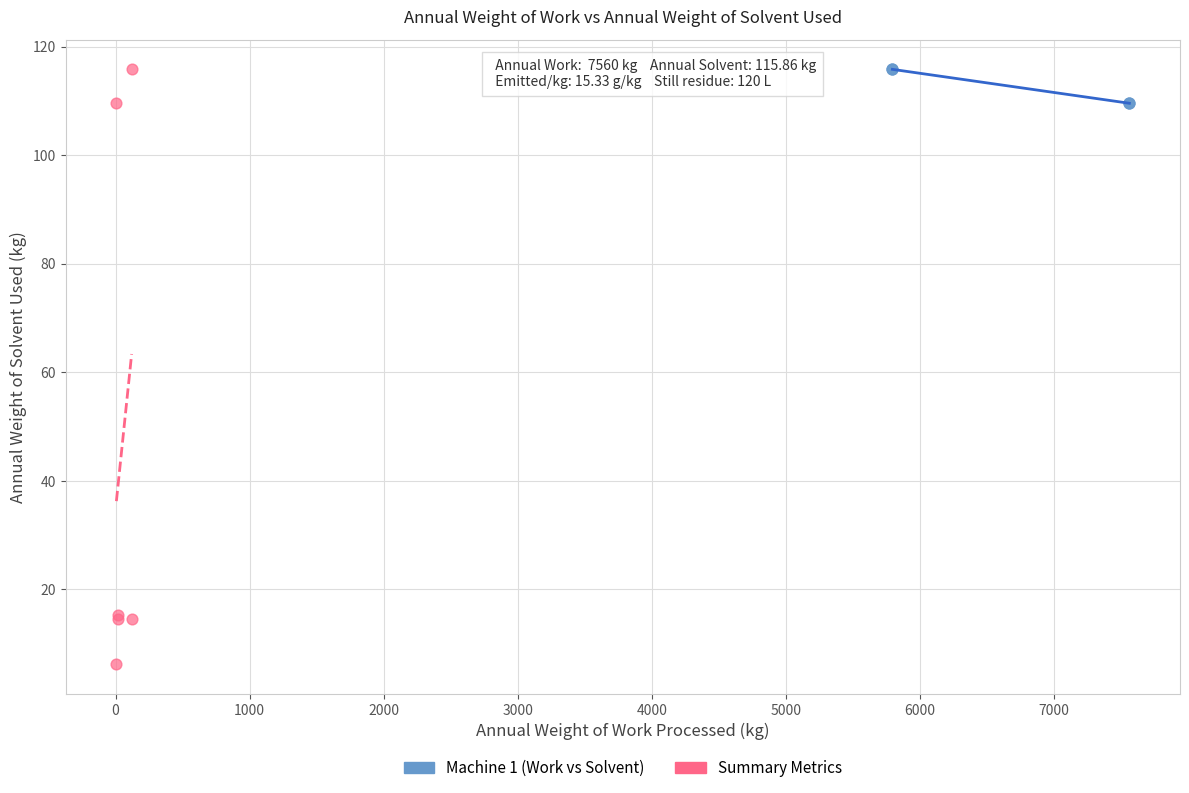

Which series has the largest Y range (max minus min)?

Summary Metrics